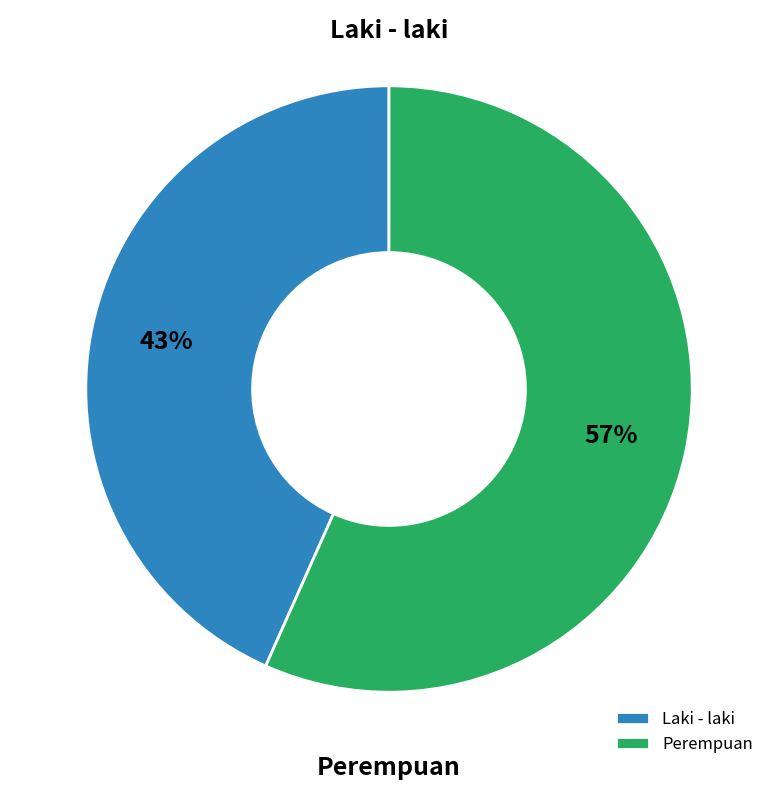

Approximately how many times larger is the value at Laki - laki compared to Perempuan?

0.8